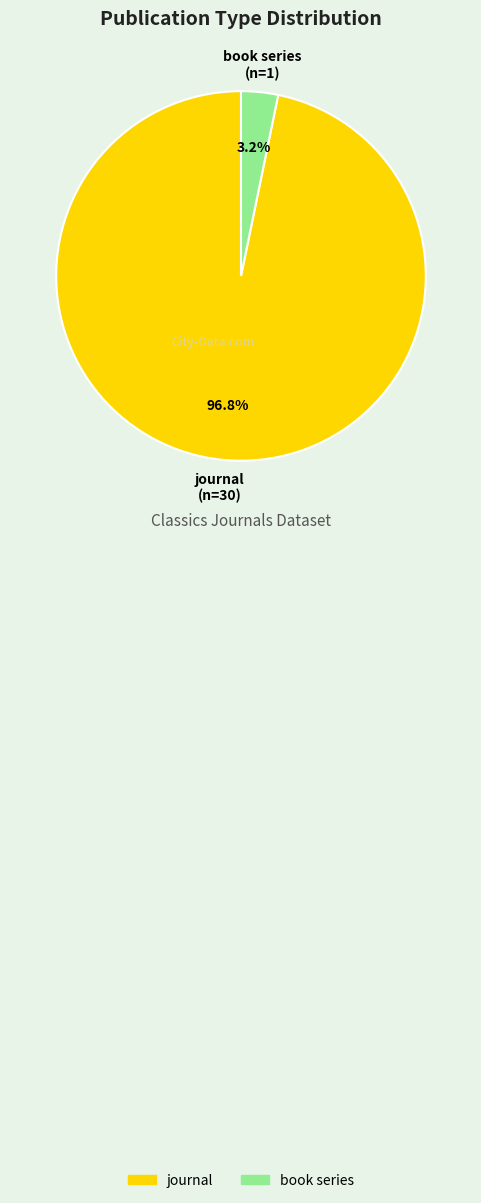

What percentage is the journal slice, to the nearest percent?

97%